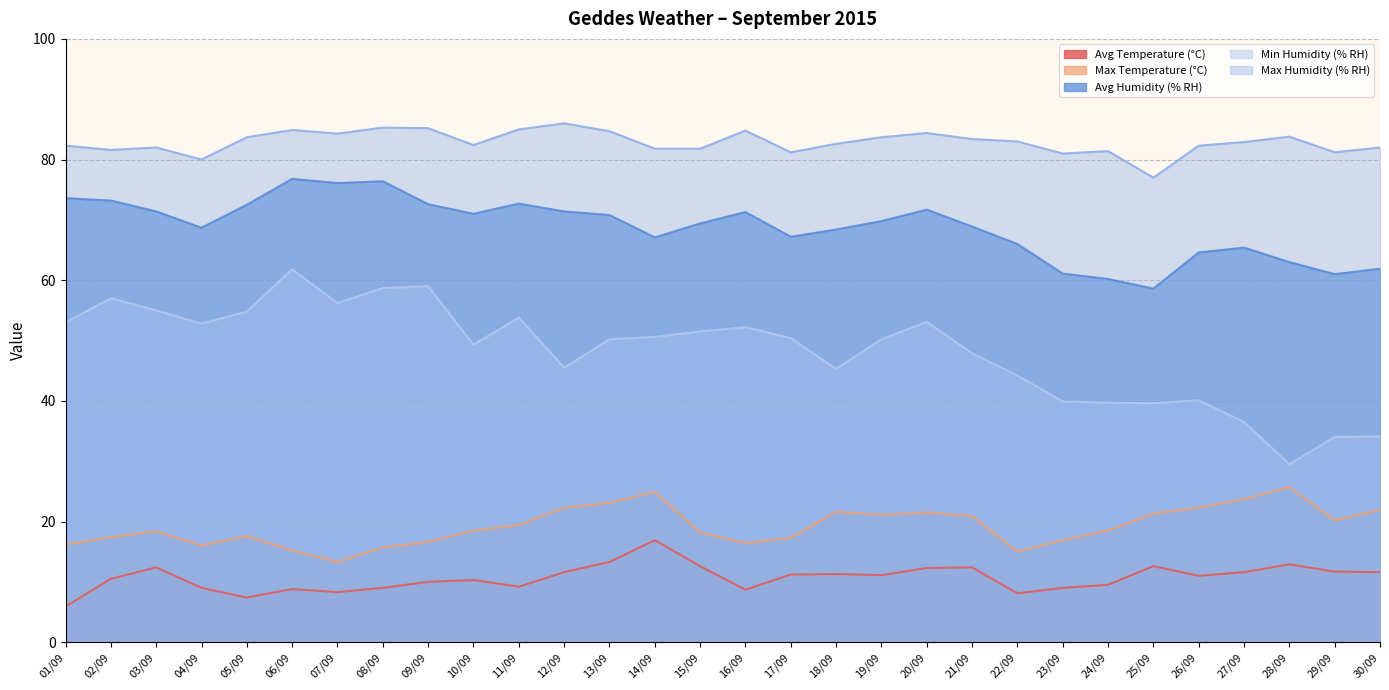

At which label does Max Humidity (% RH) reach its minimum?

25/09